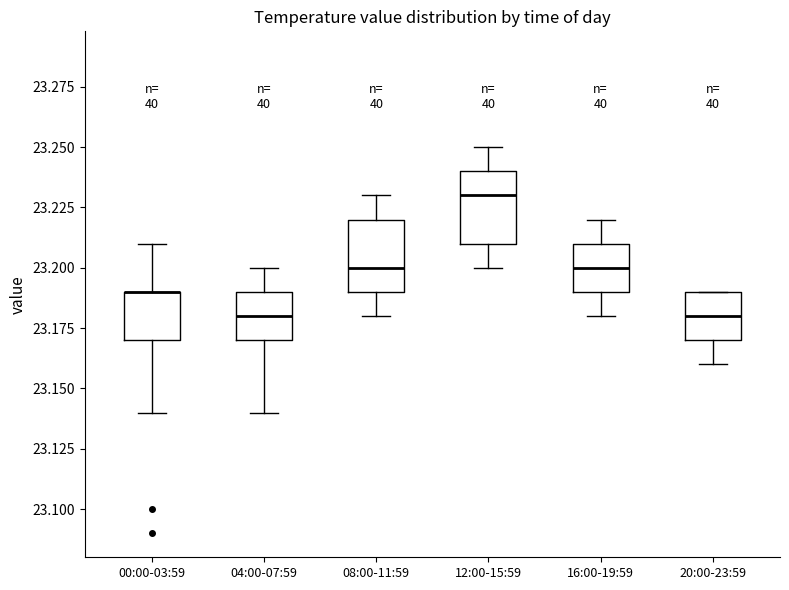

Reading left to right, read every box against the y-axis: the position of its median line, the range the box covers, and the ends of its whiskers. The values are not printed on the chart, so give them approximately, as read against the axis.

00:00-03:59: median 23.19 (drawn on the box's upper edge), box 23.17 to 23.19, whiskers 23.14 to 23.21
04:00-07:59: median 23.18, box 23.17 to 23.19, whiskers 23.14 to 23.20
08:00-11:59: median 23.20, box 23.19 to 23.22, whiskers 23.18 to 23.23
12:00-15:59: median 23.23, box 23.21 to 23.24, whiskers 23.20 to 23.25
16:00-19:59: median 23.20, box 23.19 to 23.21, whiskers 23.18 to 23.22
20:00-23:59: median 23.18, box 23.17 to 23.19, whiskers 23.16 to 23.19